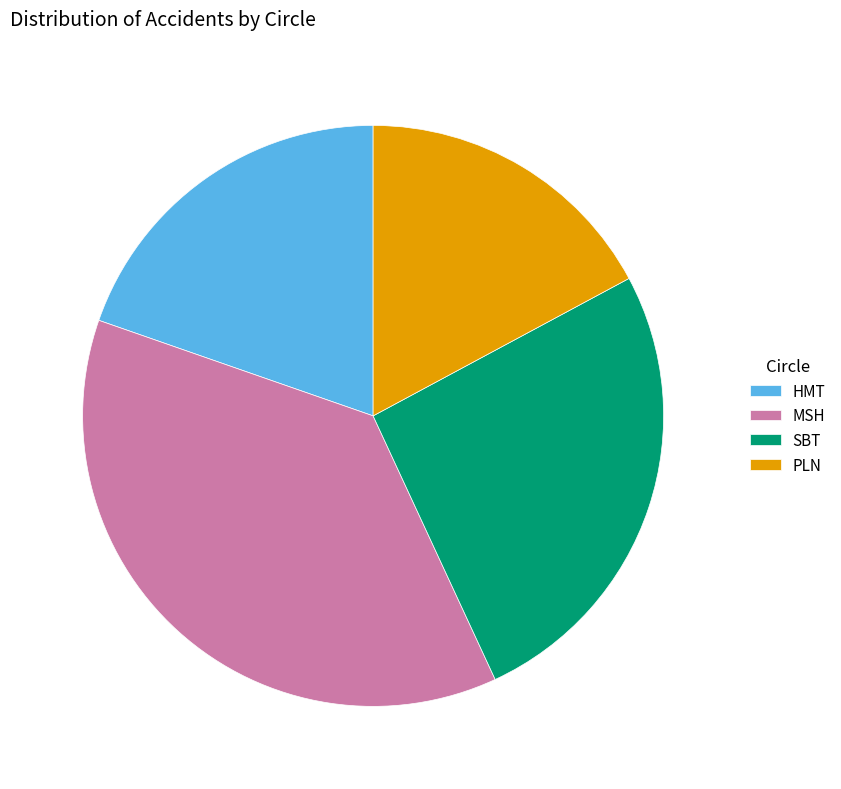

Is there a majority slice in this chart?

No